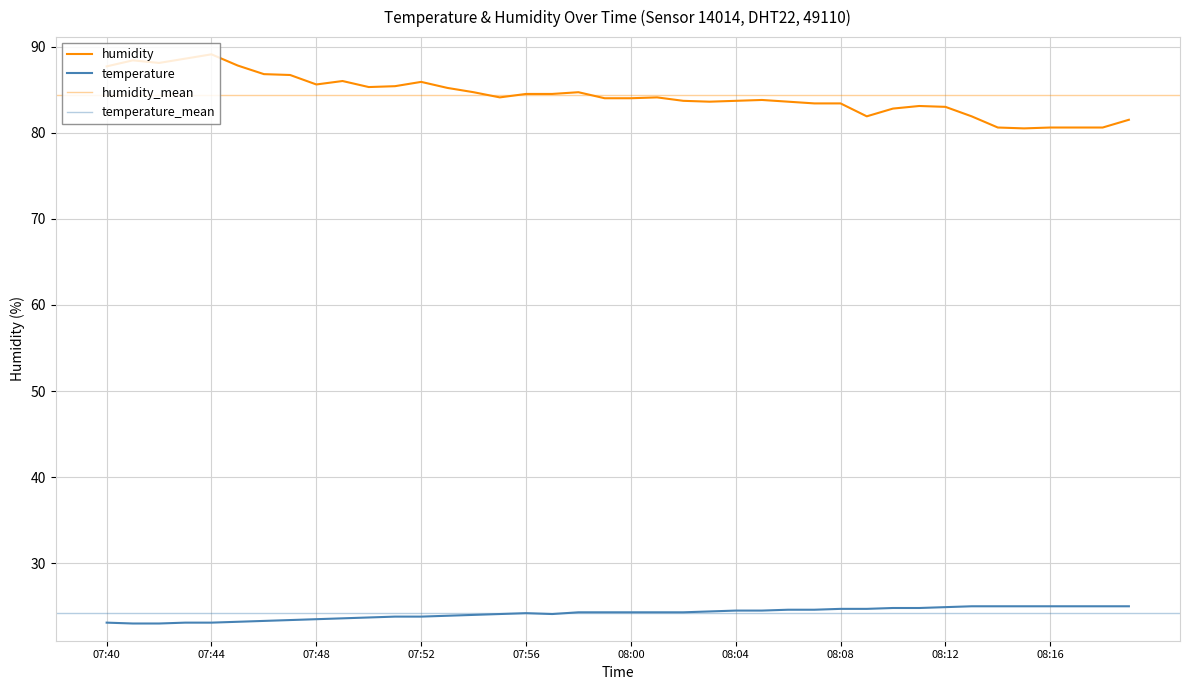

Which series changed the most between 07:45 and 07:54?

humidity